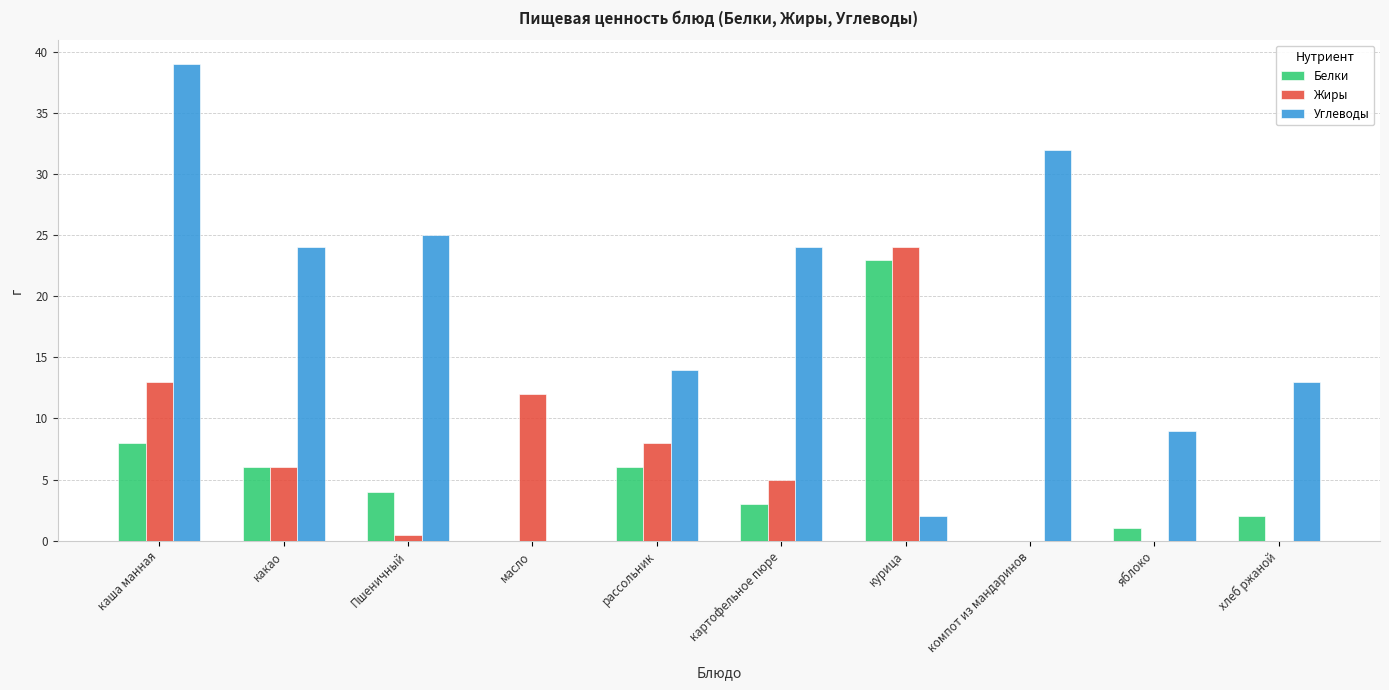

What is the sum of the Углеводы values at яблоко and хлеб ржаной?

22.0